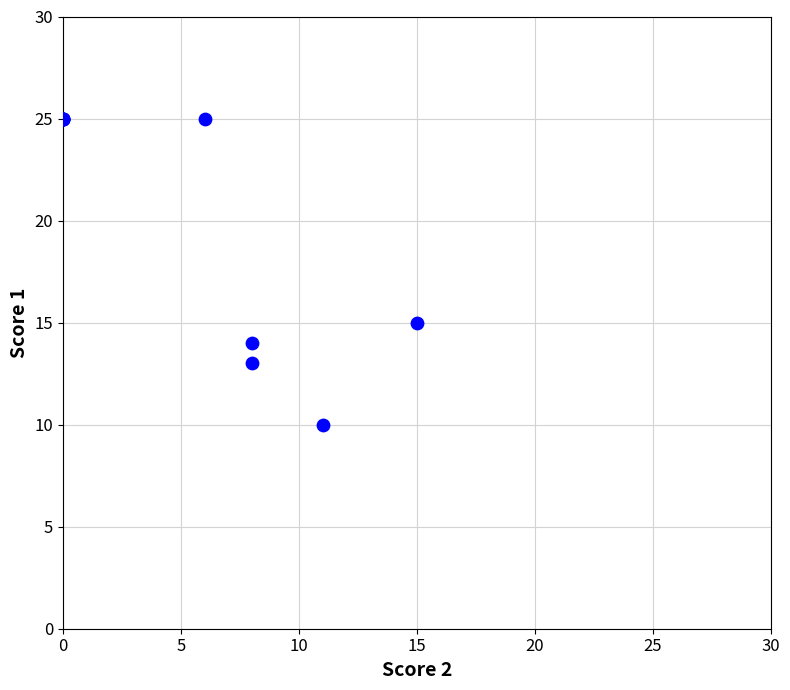

What Y value in the scatter plot is closest to 17?

15